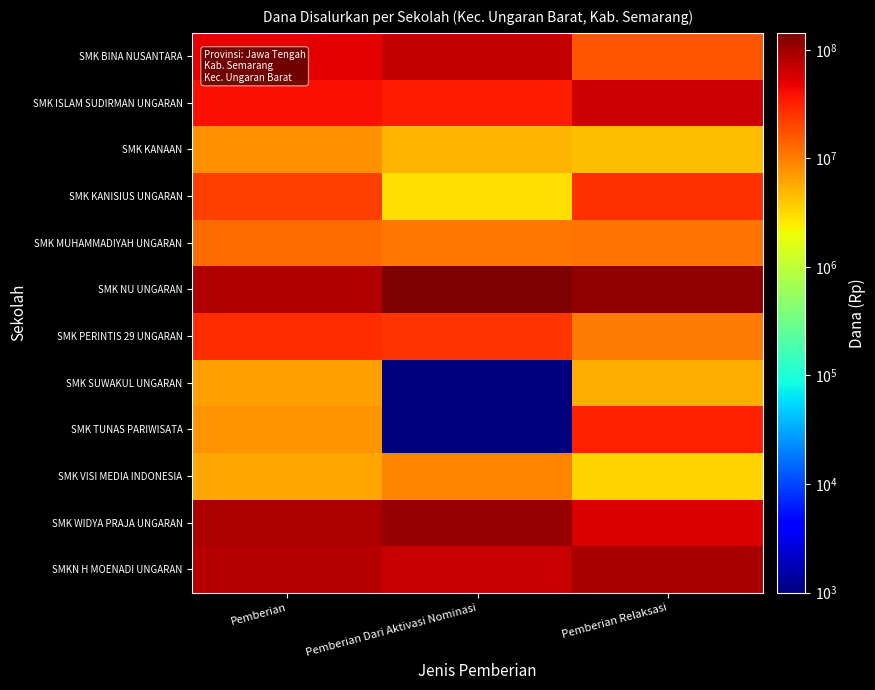

Which series has the largest total across all categories?

SMK NU UNGARAN